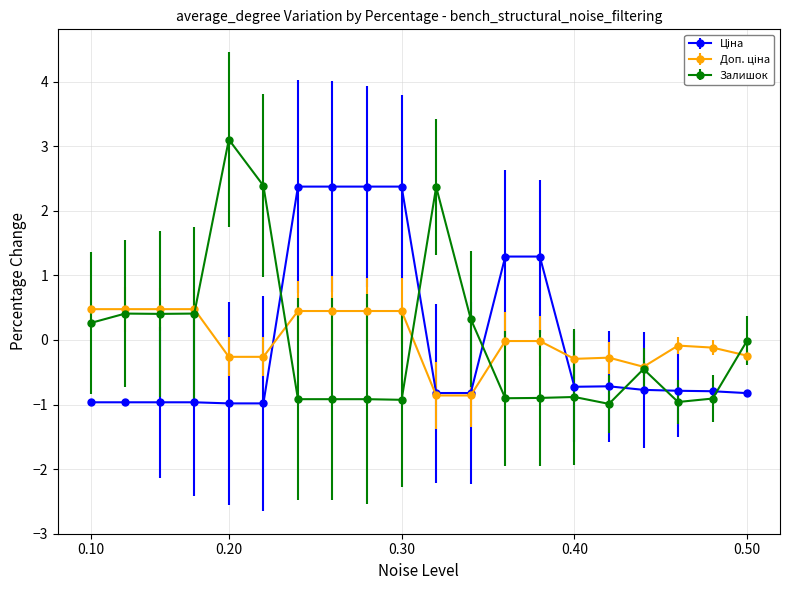

Which series has the largest range (max minus min)?

Залишок